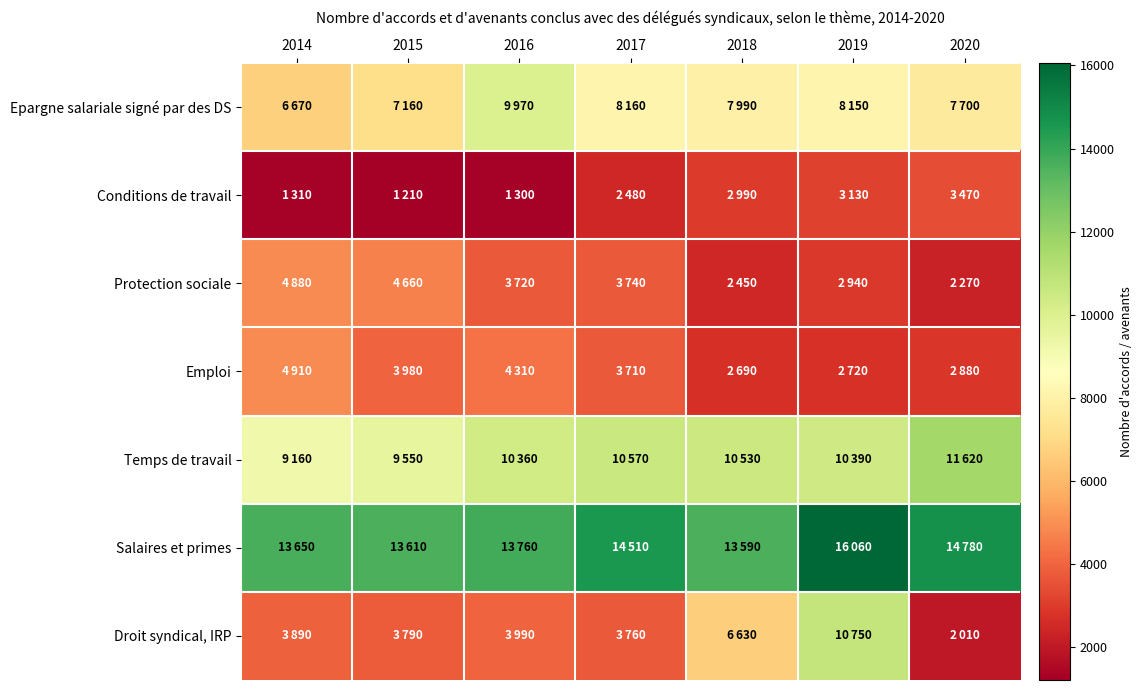

Reading right to left, what are all the values shown in this chart?

Epargne salariale signé par des DS: 2020=7700	2019=8150	2018=7990	2017=8160	2016=9970	2015=7160	2014=6670
Conditions de travail: 2020=3470	2019=3130	2018=2990	2017=2480	2016=1300	2015=1210	2014=1310
Protection sociale: 2020=2270	2019=2940	2018=2450	2017=3740	2016=3720	2015=4660	2014=4880
Emploi: 2020=2880	2019=2720	2018=2690	2017=3710	2016=4310	2015=3980	2014=4910
Temps de travail: 2020=11620	2019=10390	2018=10530	2017=10570	2016=10360	2015=9550	2014=9160
Salaires et primes: 2020=14780	2019=16060	2018=13590	2017=14510	2016=13760	2015=13610	2014=13650
Droit syndical, IRP: 2020=2010	2019=10750	2018=6630	2017=3760	2016=3990	2015=3790	2014=3890